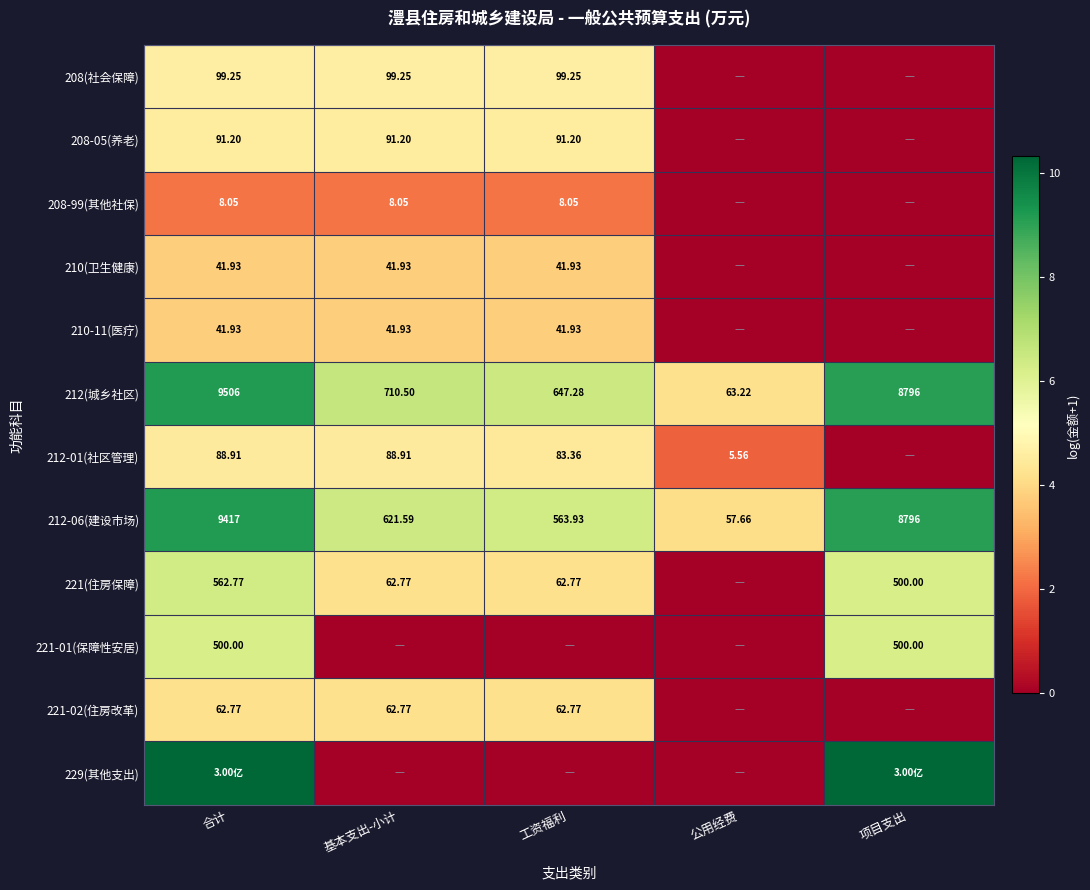

List the labels in order of 212-06(建设市场) value, smallest first.

公用经费, 工资福利, 基本支出-小计, 项目支出, 合计